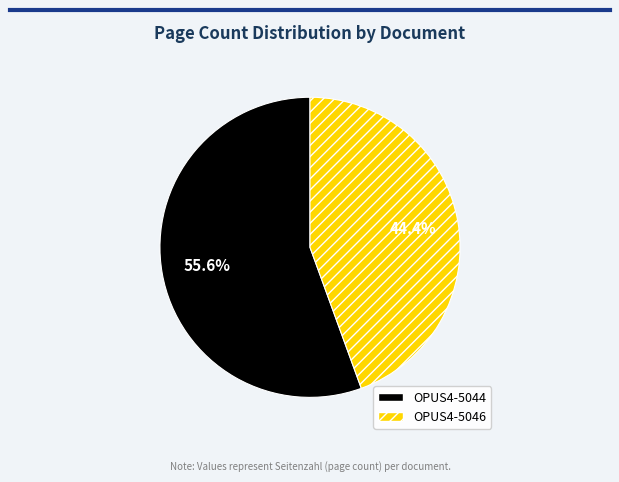

Is there any slice that represents more than half of the pie?

Yes